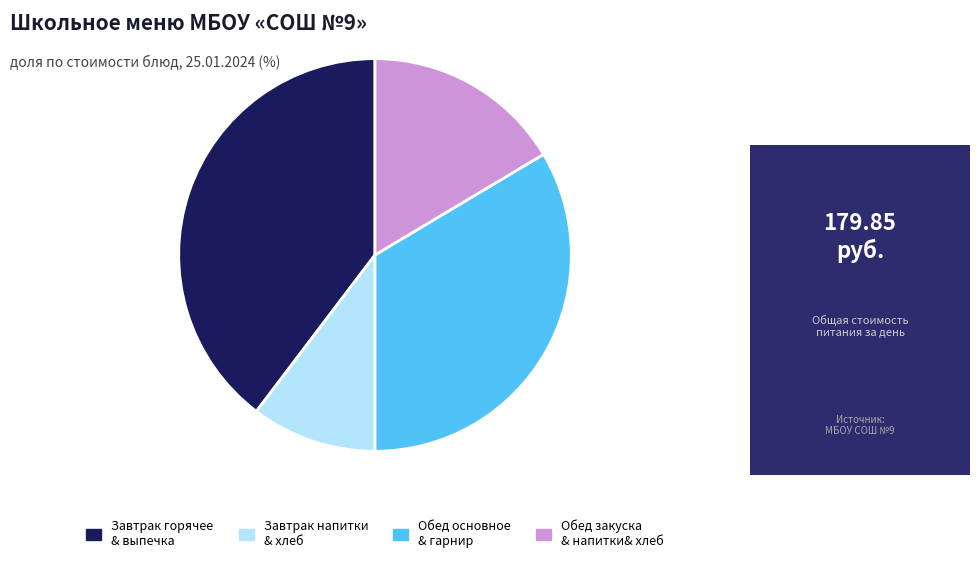

Which category has the smallest portion of the pie?

Завтрак напитки & хлеб